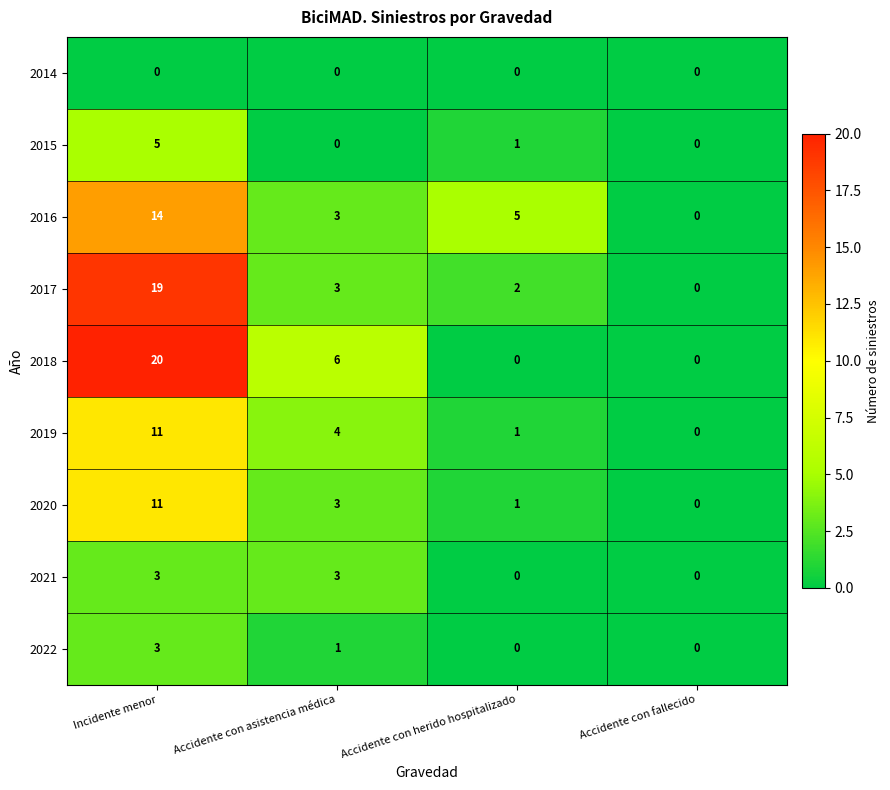

Which series has the largest range (max minus min)?

2018